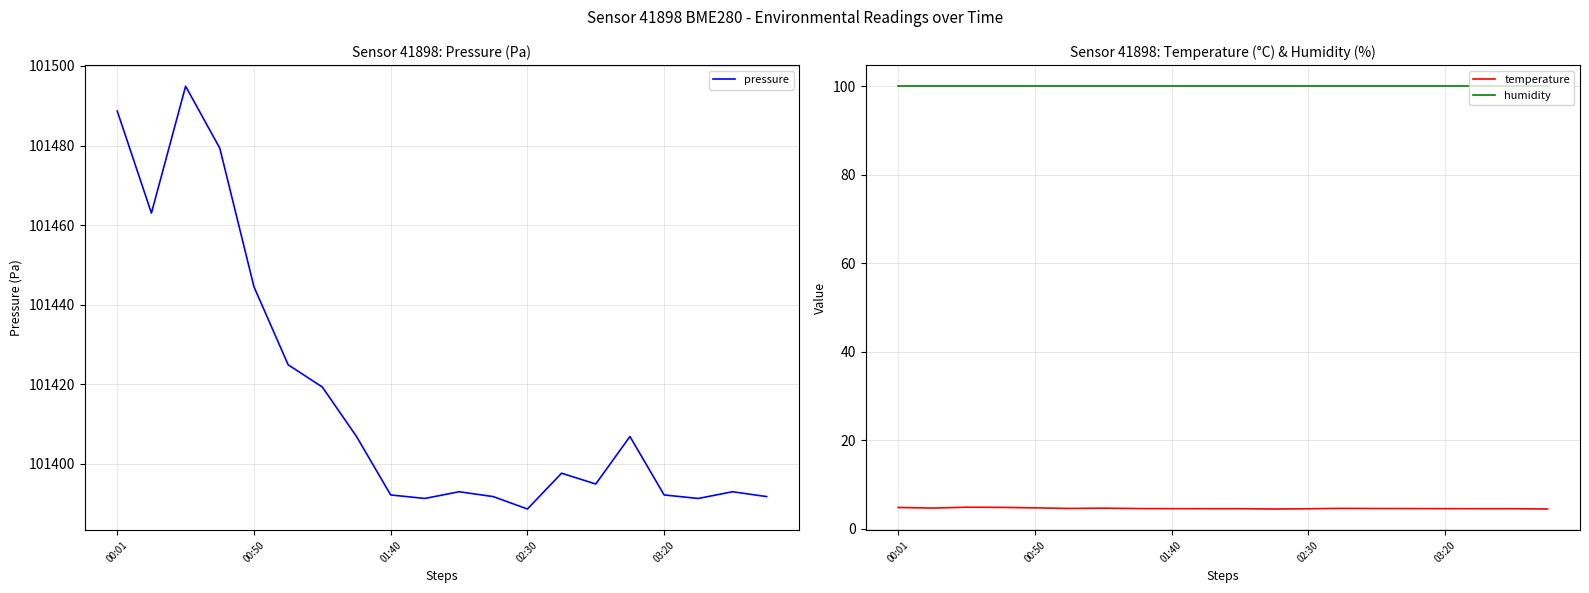

Reading right to left, transcribe all the data shown in this chart.

pressure: 101391.8	101393.0	101391.3	101392.2	101406.9	101394.9	101397.7	101388.7	101391.8	101393.0	101391.3	101392.2	101406.9	101419.3	101424.9	101444.5	101479.3	101494.9	101463.0	101488.7
temperature: 4.5	4.6	4.6	4.6	4.6	4.6	4.6	4.6	4.5	4.6	4.6	4.6	4.6	4.7	4.6	4.8	4.9	4.9	4.7	4.8
humidity: 100.0	100.0	100.0	100.0	100.0	100.0	100.0	100.0	100.0	100.0	100.0	100.0	100.0	100.0	100.0	100.0	100.0	100.0	100.0	100.0